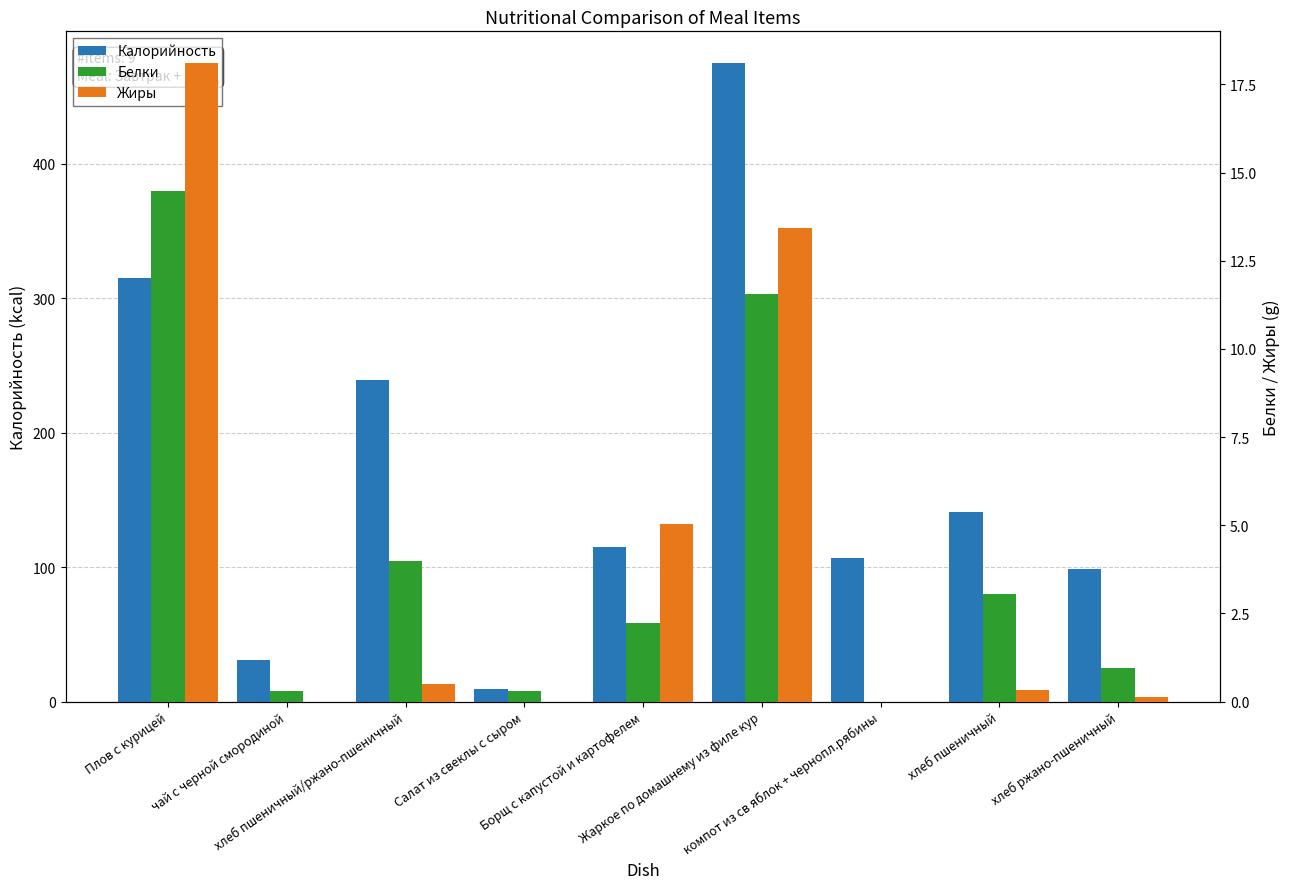

How many groups of bars are there?

9